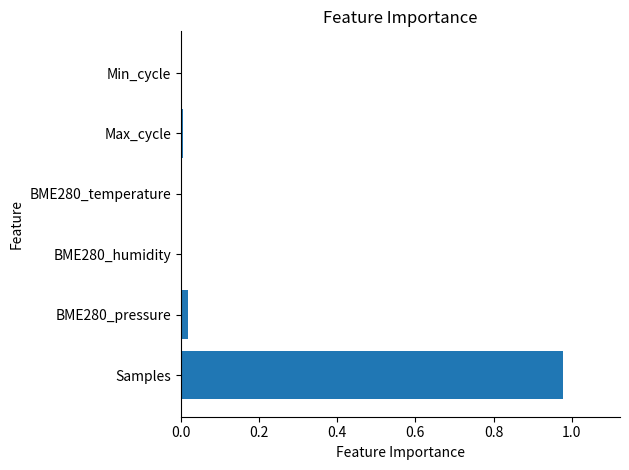

Is it true that the value at Min_cycle is 0.0?

True